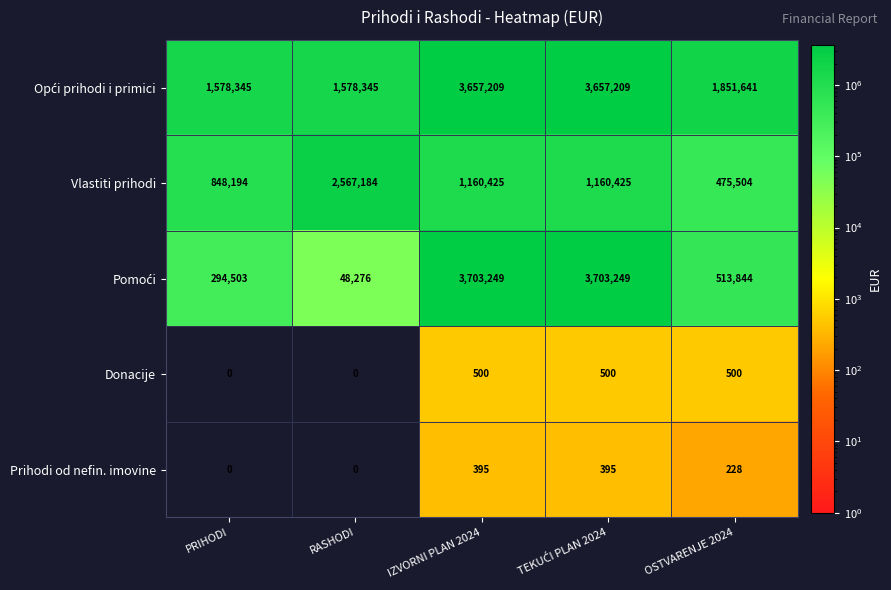

What is the difference between the second highest and minimum values in the Donacije series?

500